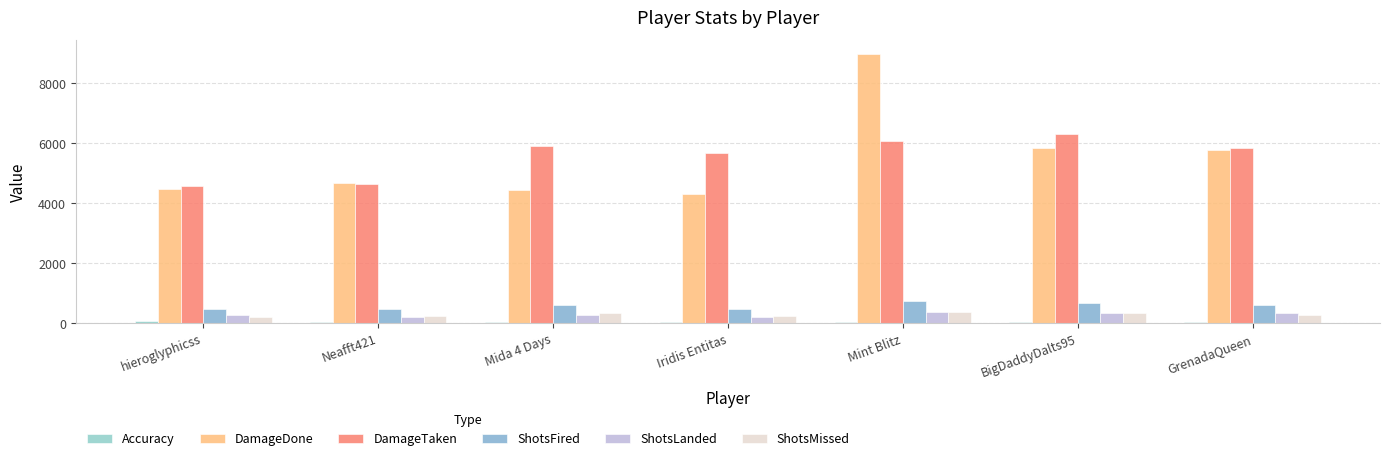

Are the bars horizontal?

No